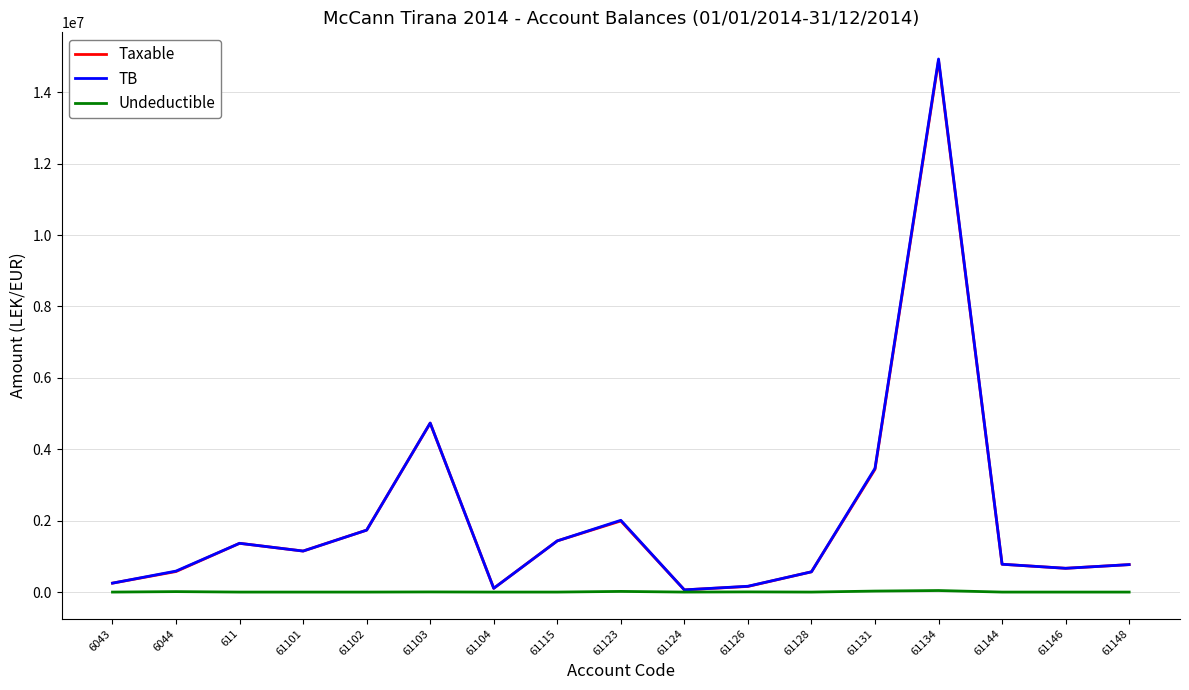

Which series has the widest spread of values?

TB